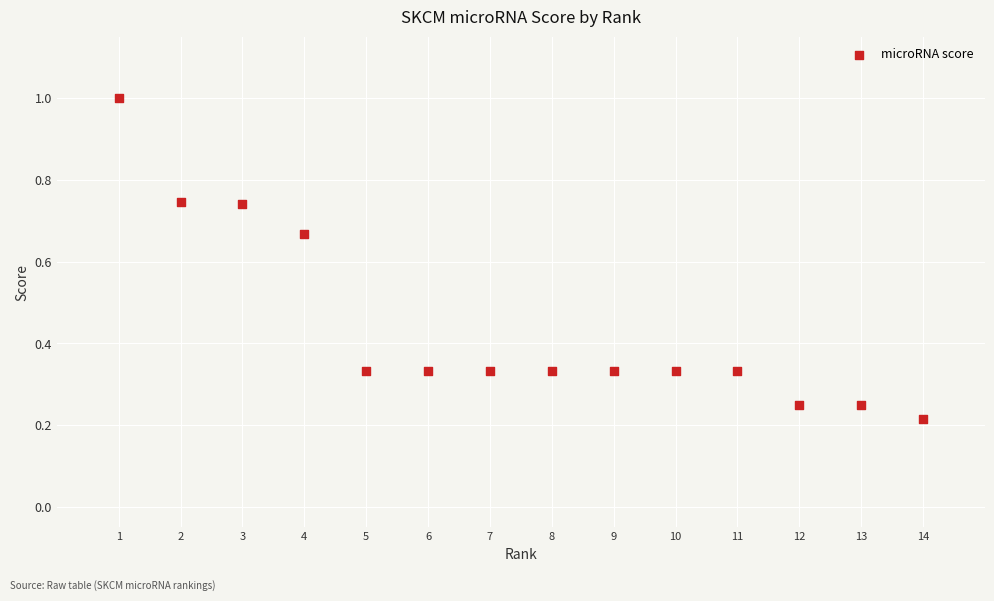

What is the range of Y values (max minus min)?

0.8